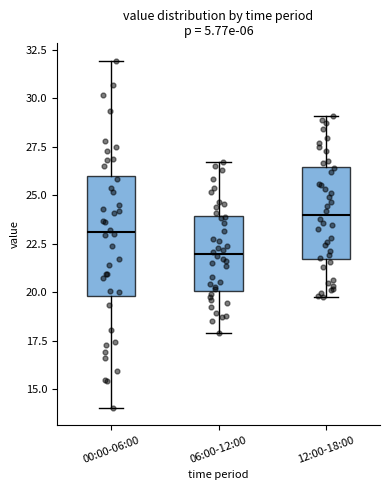

Comparing the boxes themselves (not the whiskers), which one is the tallest?

00:00-06:00